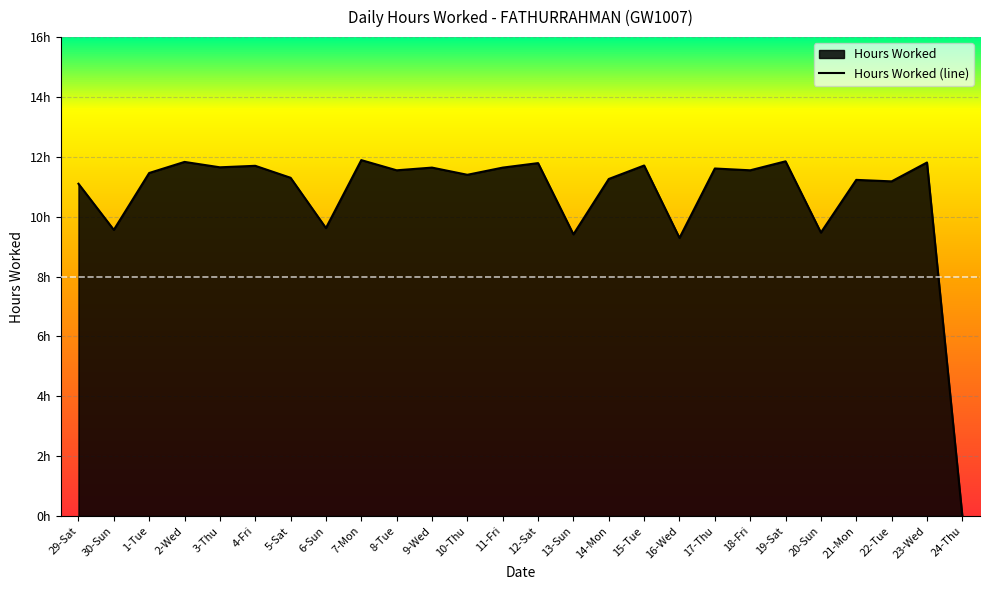

Between 1-Tue and 30-Sun, which is larger?

1-Tue